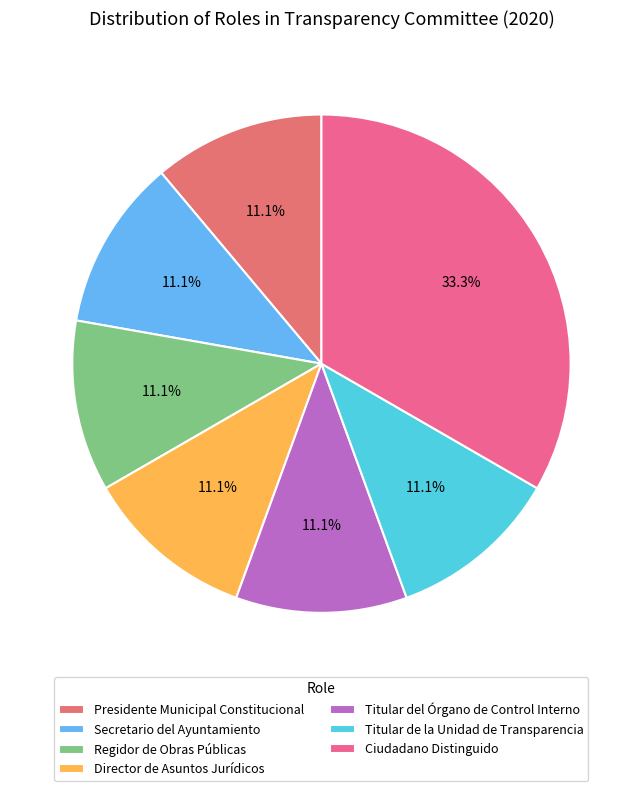

What is the largest slice in the pie chart?

Ciudadano Distinguido